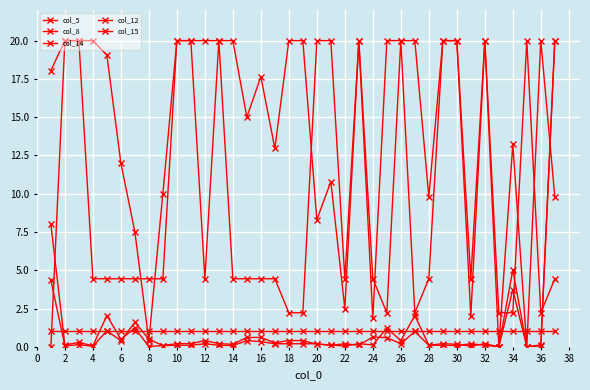

What is the sum of all col_8 values?

37.0